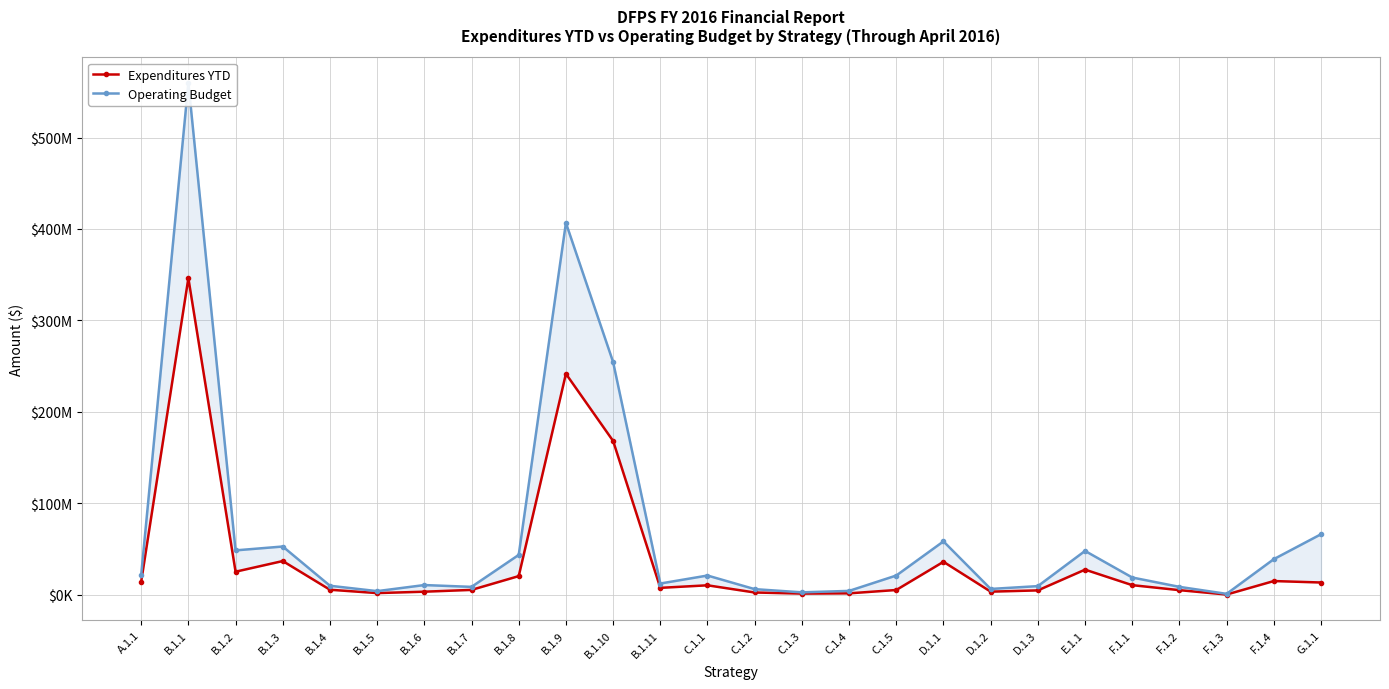

The value of Operating Budget at B.1.11 is 7201120.7. True or false?

False